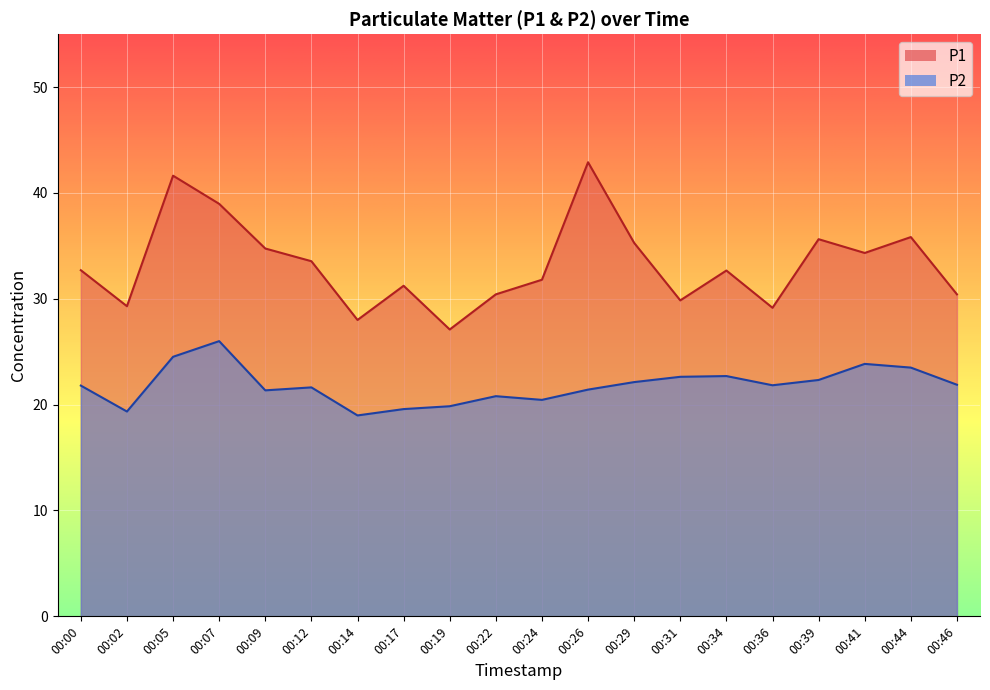

How many interior local valleys does the P1 series have?

6